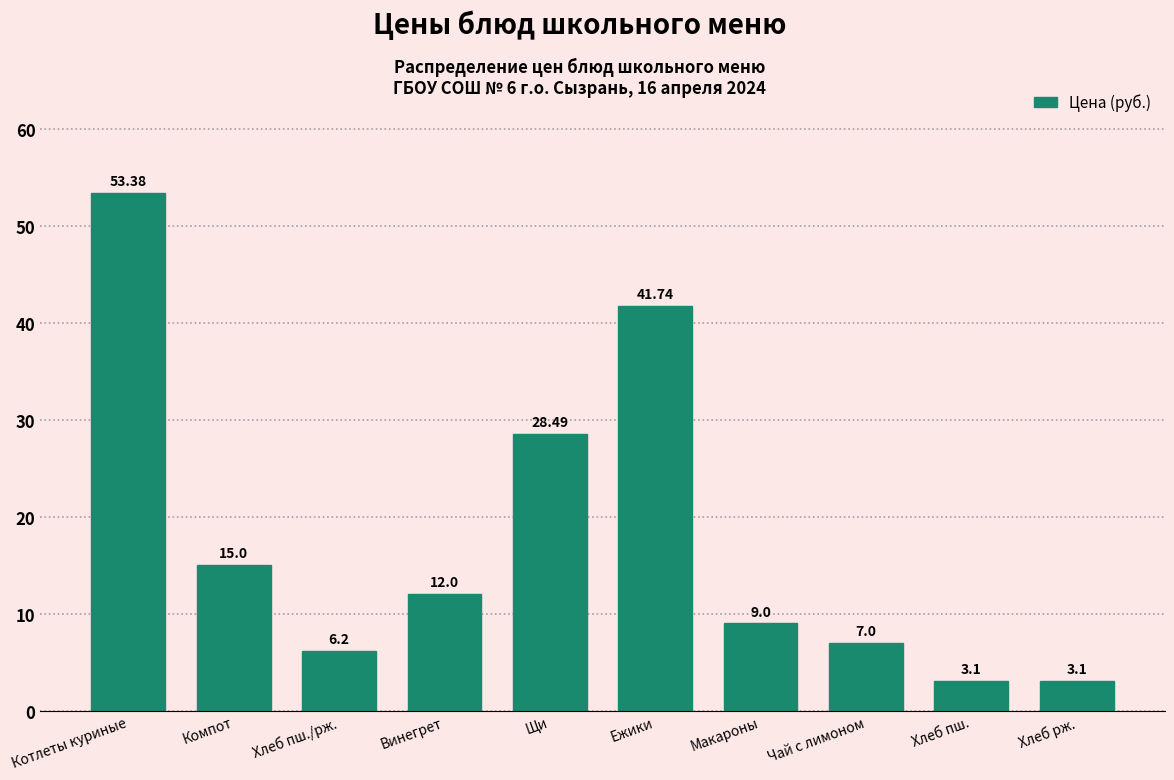

What is the change in value from Винегрет to Макароны?

-3.0